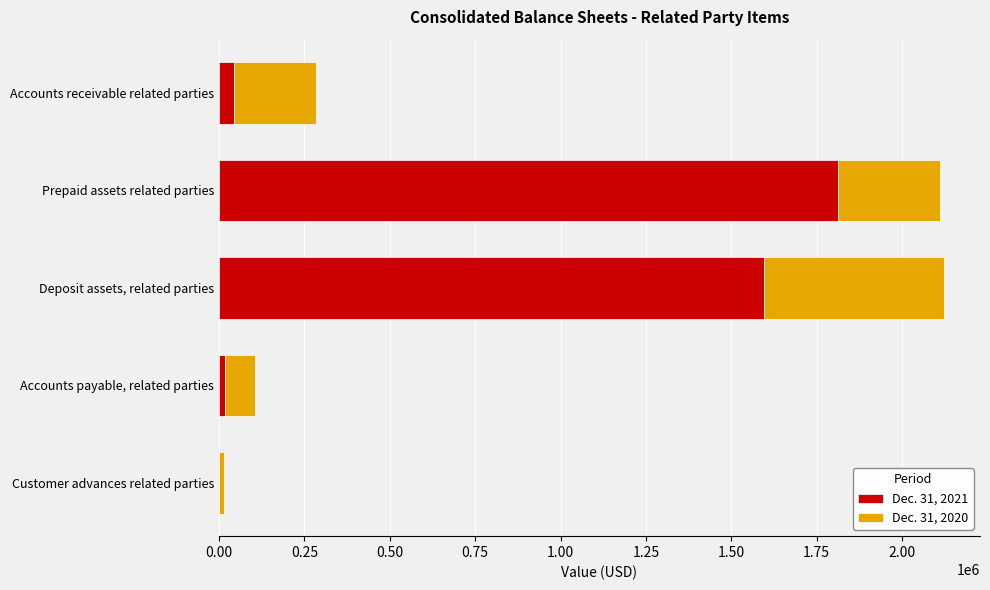

True or false: Dec. 31, 2021 has a value of 1052958 at Prepaid assets related parties.

False